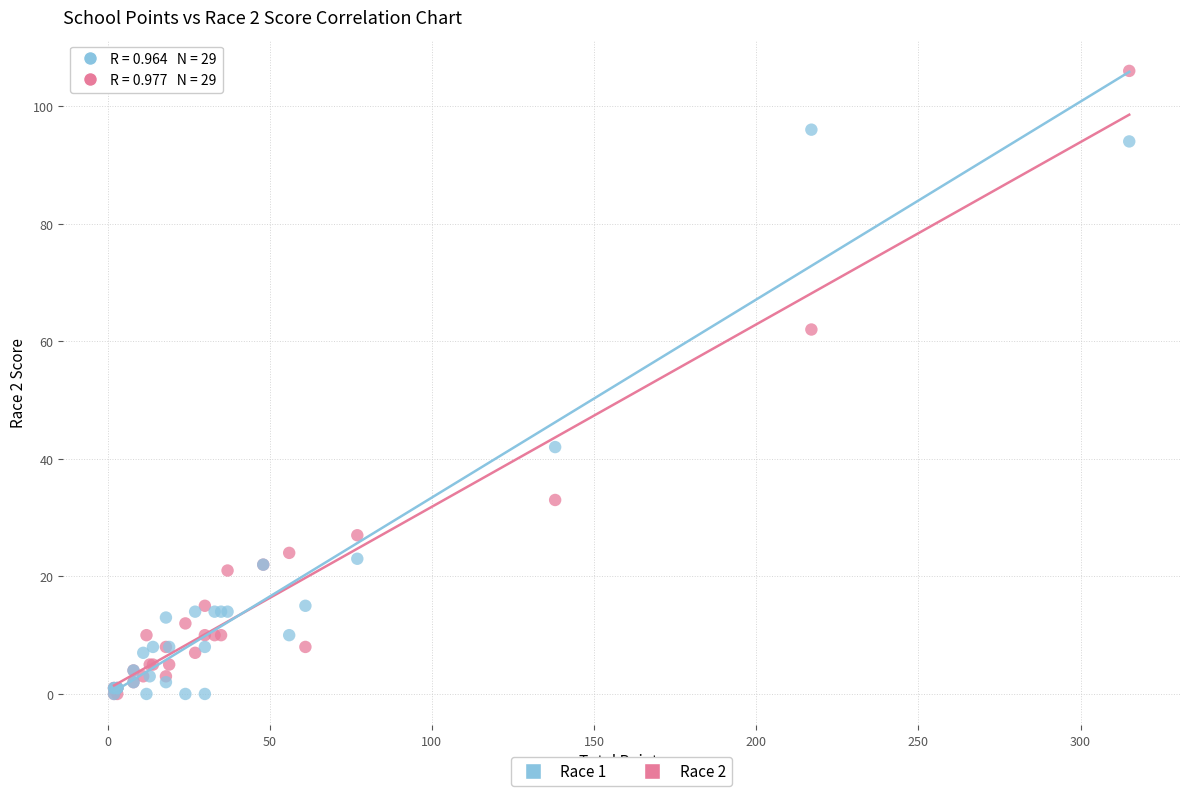

Which series has the widest spread of Y values?

Race 2